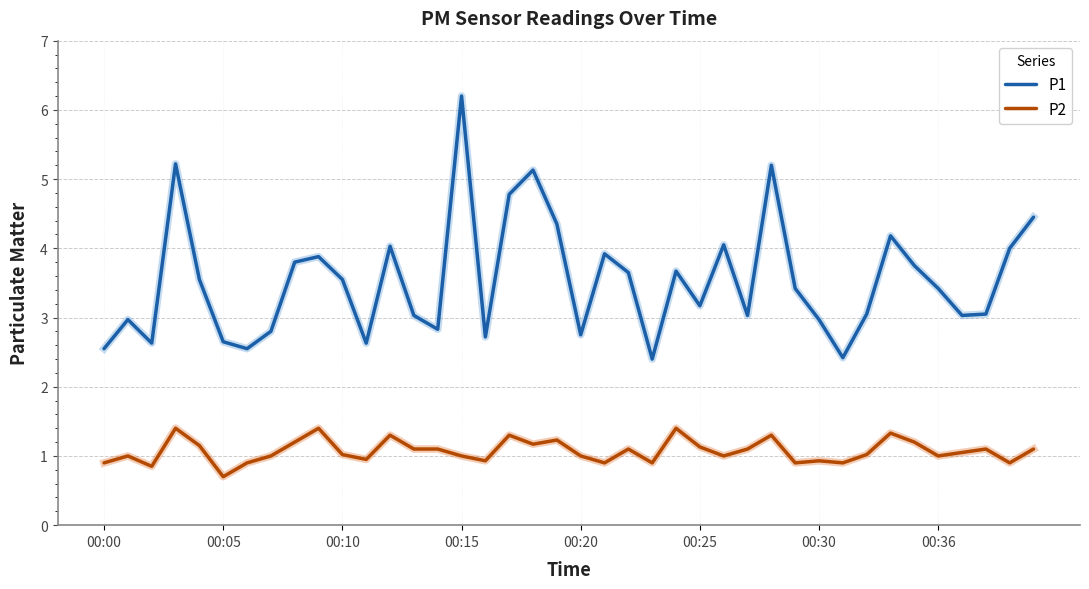

Rank the series by their maximum value, from lowest to highest.

P2, P1